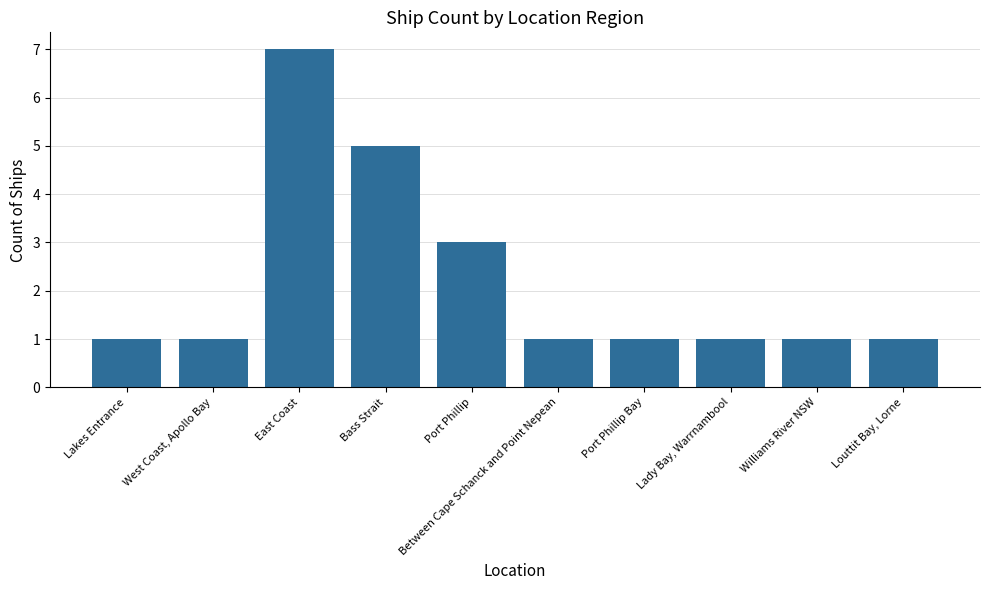

What is the maximum value shown in the chart?

7